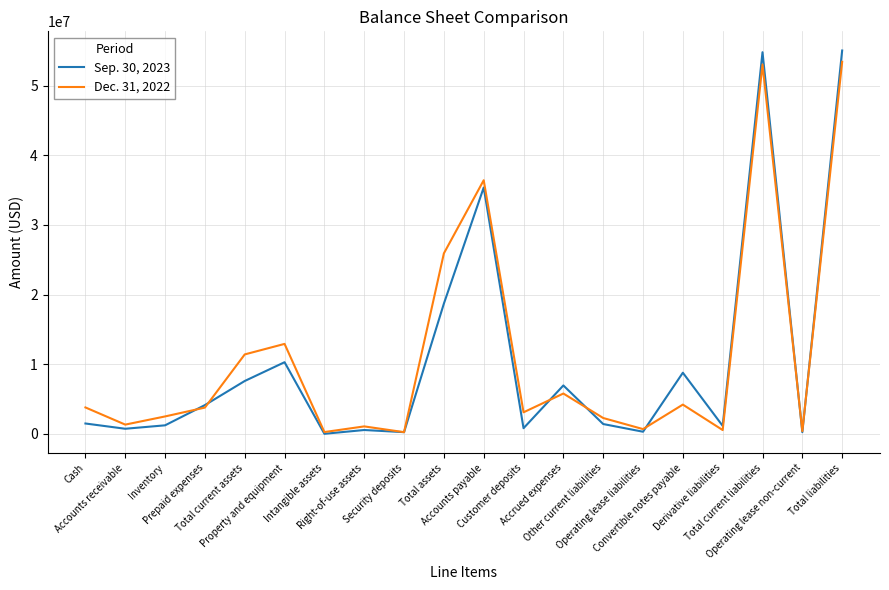

Is the value of Dec. 31, 2022 at Total current liabilities greater than the value of Sep. 30, 2023 at Total current liabilities?

No